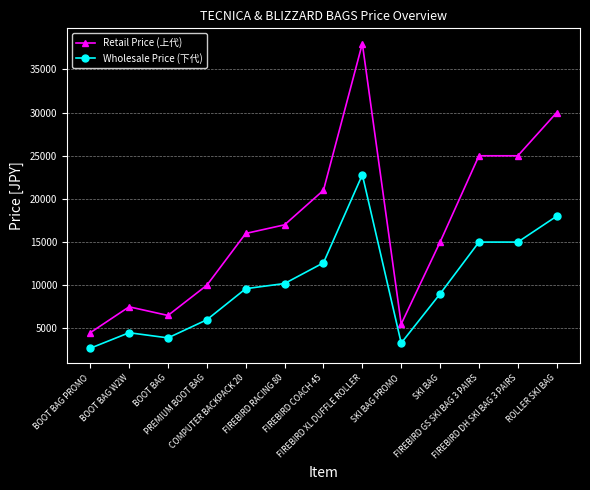

What are all the series names shown in the legend?

Retail Price (上代), Wholesale Price (下代)